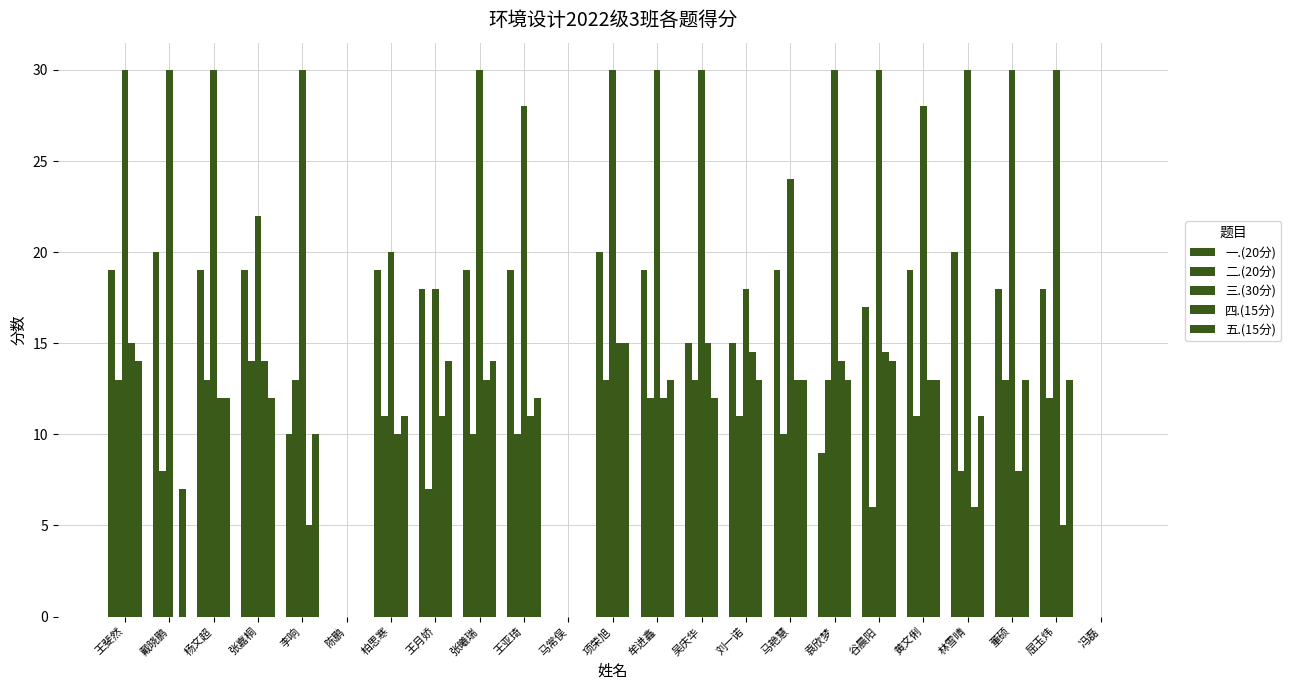

True or false: 三.(30分) has a value of 13.1 at 马艳慧.

False